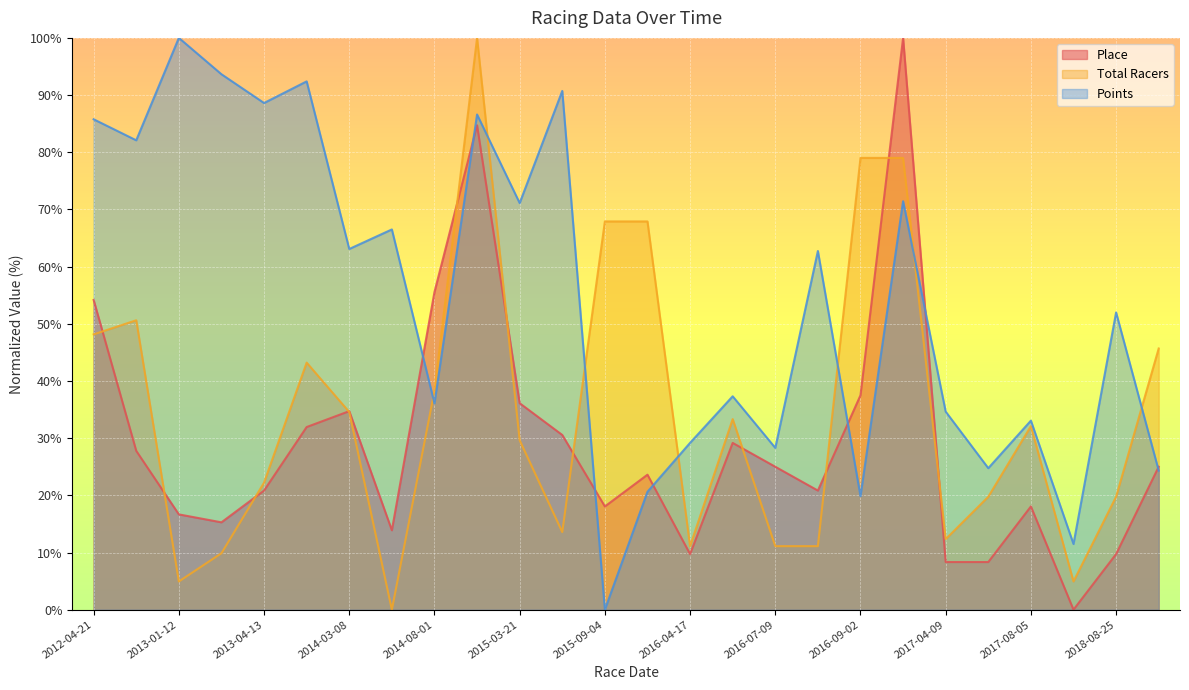

What position from the right is 2012-05-25?

25